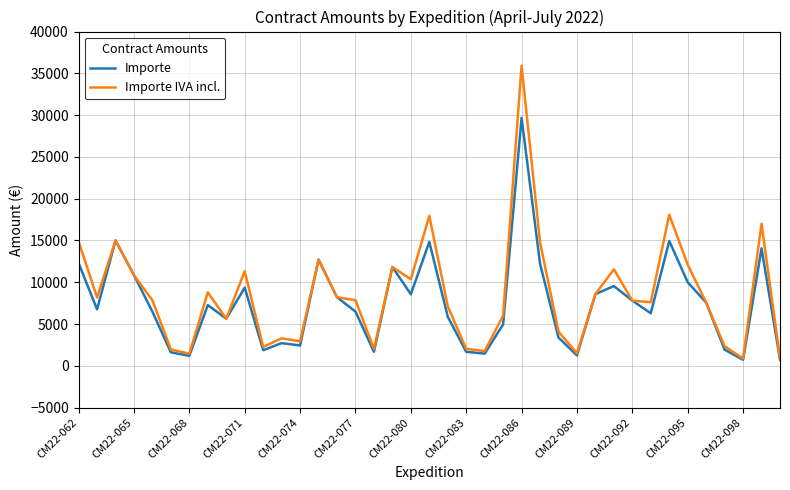

List the series in order of their peak value, lowest first.

Importe, Importe IVA incl.